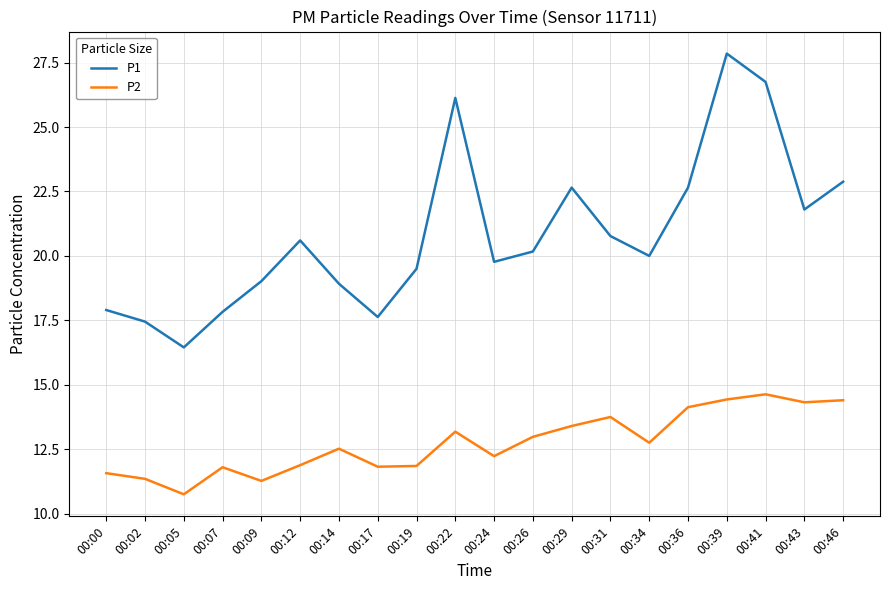

Where does the P1 series first go above 20?

00:12